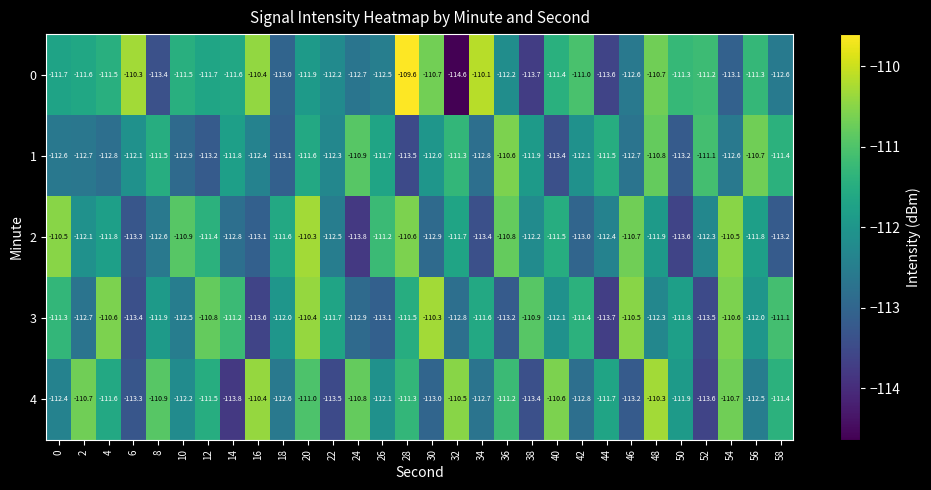

What is the sum of the 1 values at 32 and 22?

-223.6